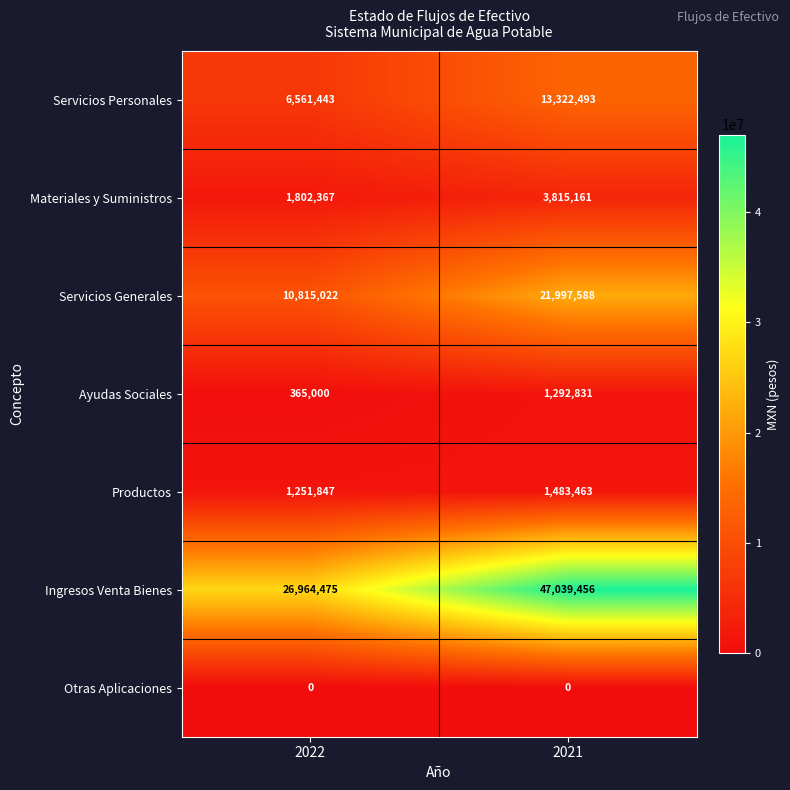

The value of Servicios Personales at 2021 is 13322493. True or false?

True